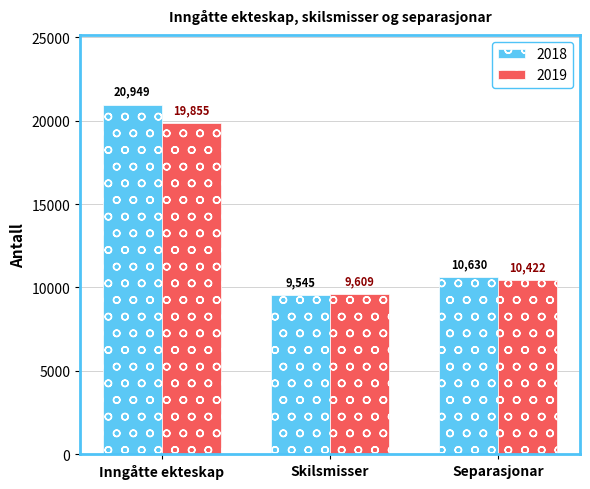

Reading left to right, transcribe all the data shown in this chart.

2018: Inngåtte ekteskap=20949	Skilsmisser=9545	Separasjonar=10630
2019: Inngåtte ekteskap=19855	Skilsmisser=9609	Separasjonar=10422